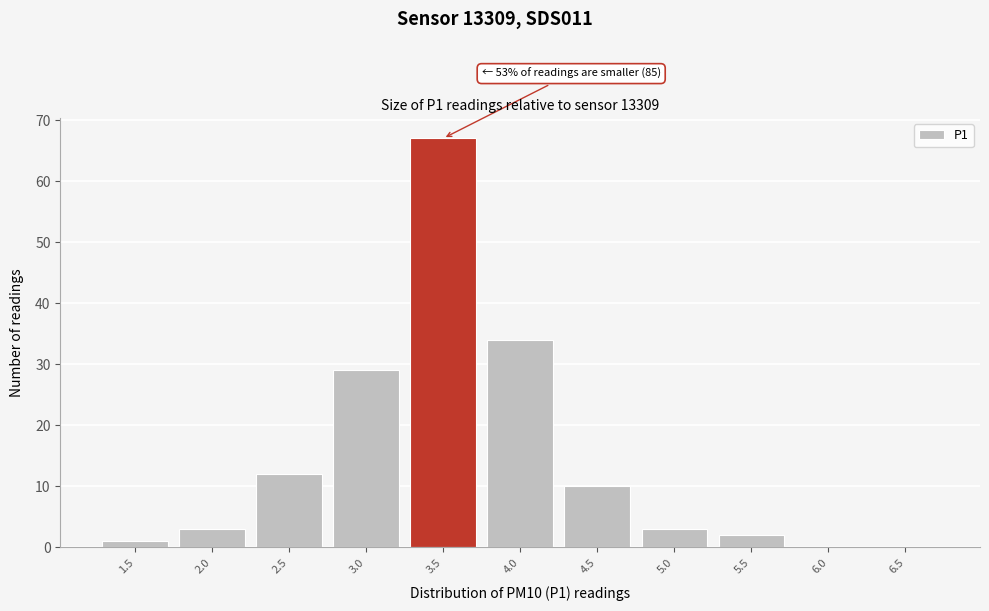

Reading left to right, what are all the values shown in this chart?

1.5=1	2.0=3	2.5=12	3.0=29	3.5=67	4.0=34	4.5=10	5.0=3	5.5=2	6.0=0	6.5=0